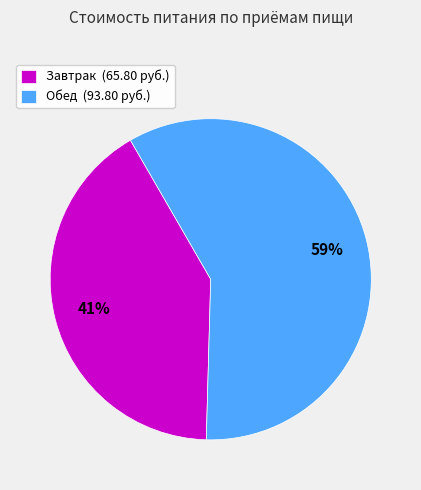

Rank the categories by value from lowest to highest.

Завтрак, Обед